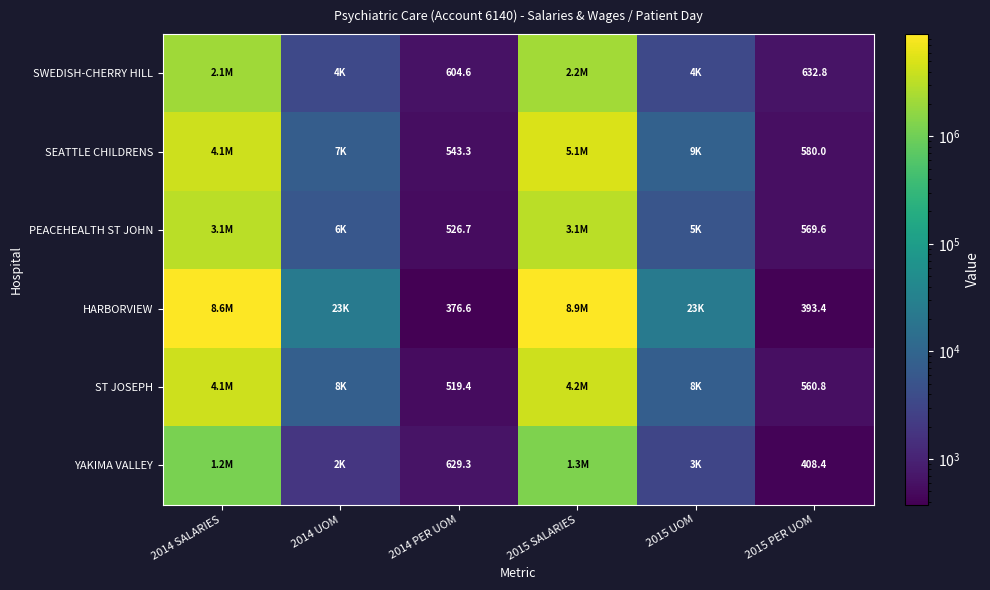

True or false: HARBORVIEW has a value of 393.4 at 2015 PER UOM.

True